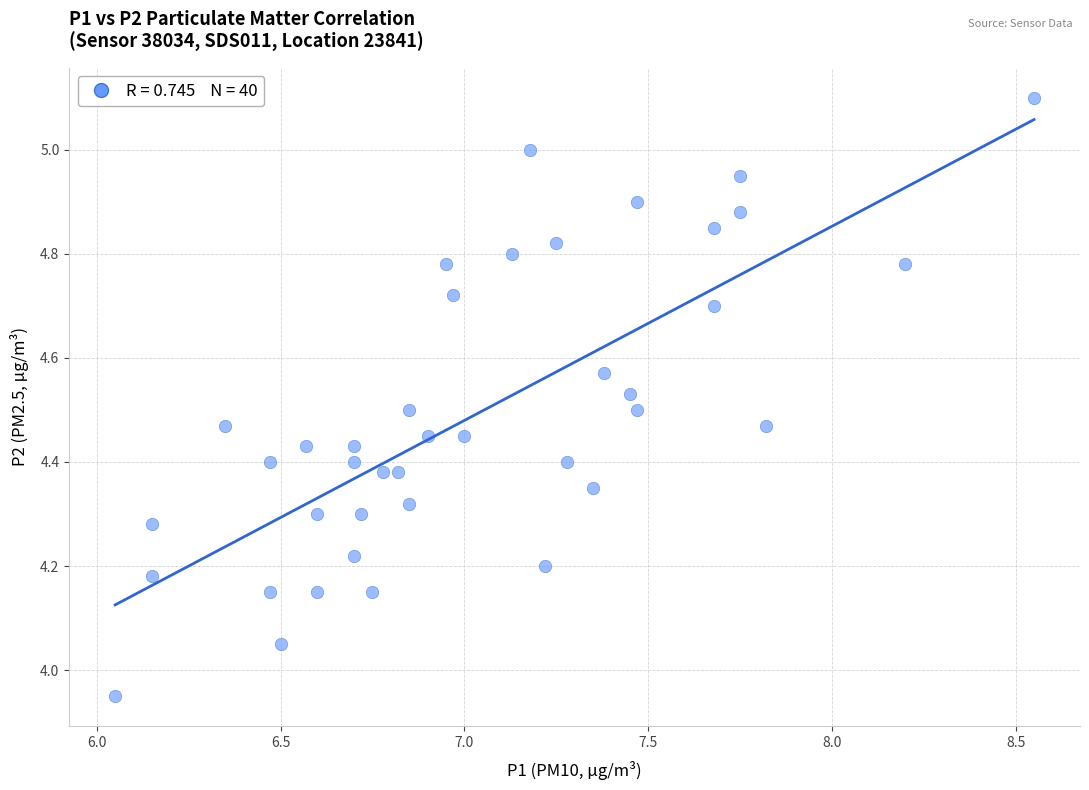

What is the range of X values (max minus min)?

2.5